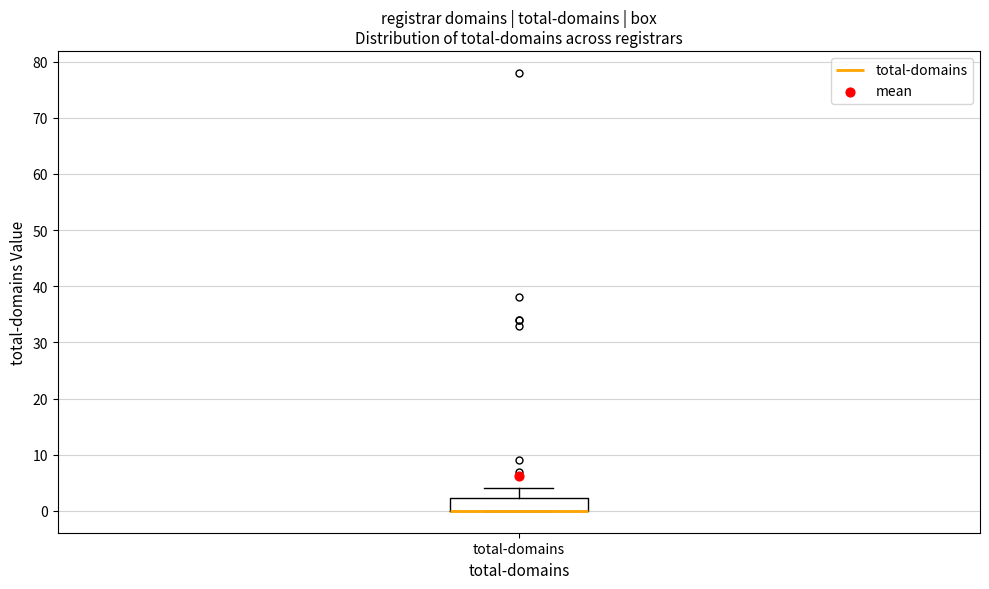

Read this box plot against the y-axis: the position of the median line, the range covered by the box, and the ends of both whiskers. The values are not printed on the chart, so give them approximately, as read against the axis.

median 0 (drawn on the box's lower edge), box 0 to 2, whiskers 0 to 4